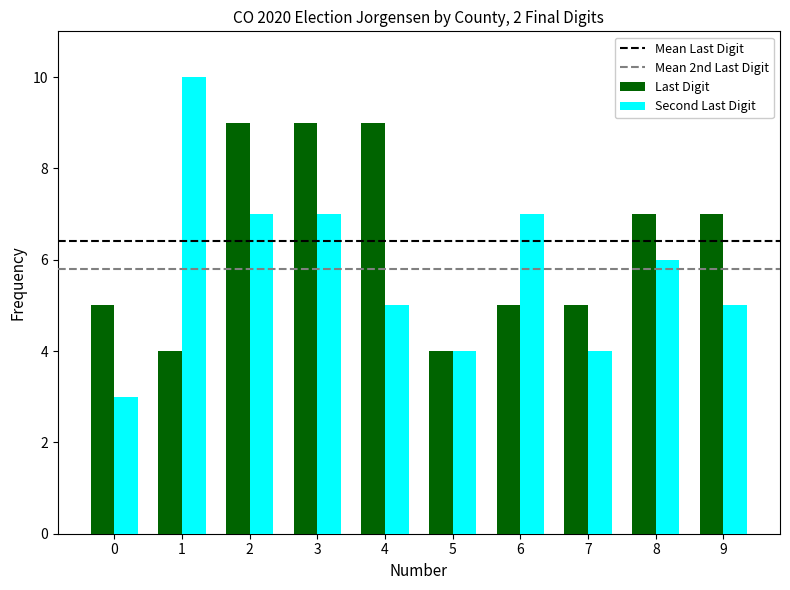

What is the highest value of the Last Digit series?

9